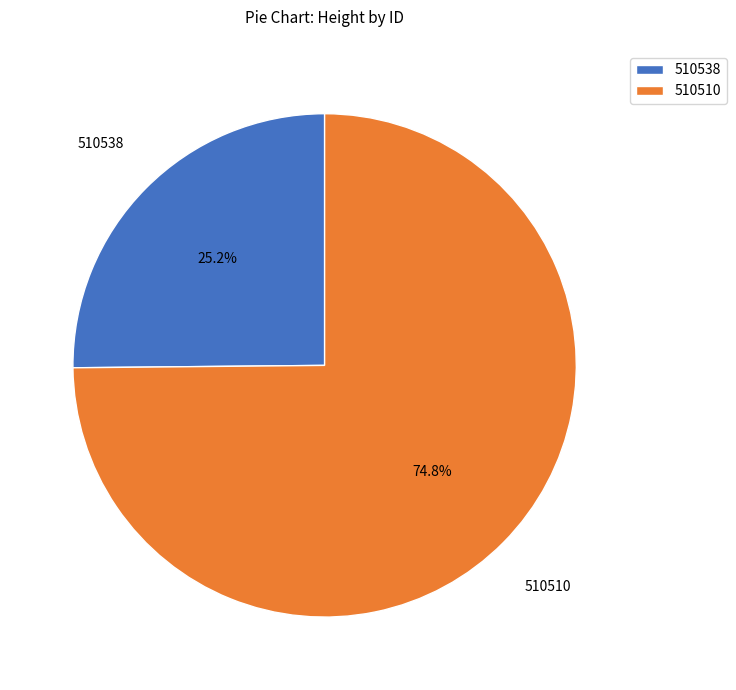

How many segments does this pie chart have?

2